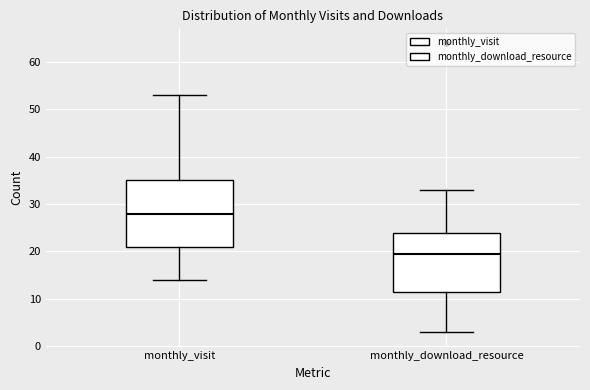

Which box is the tallest, from its lower edge to its upper edge?

monthly_visit